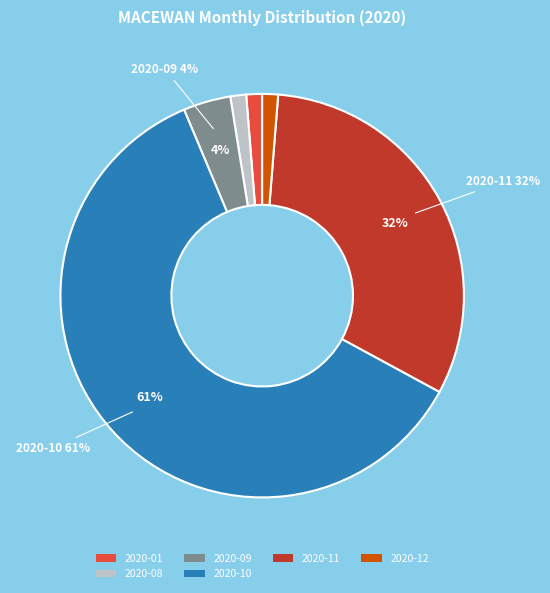

True or false: 2020-01 accounts for 11% of the total.

False